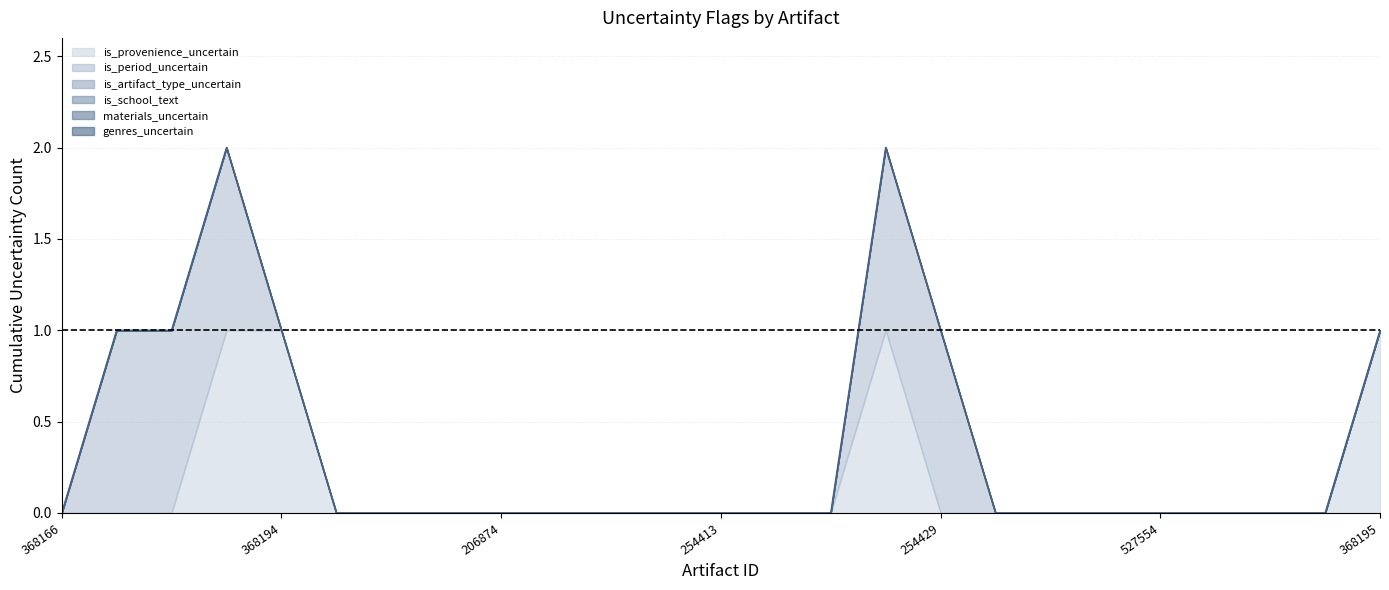

What is the label of the 10th point from the right?

254426